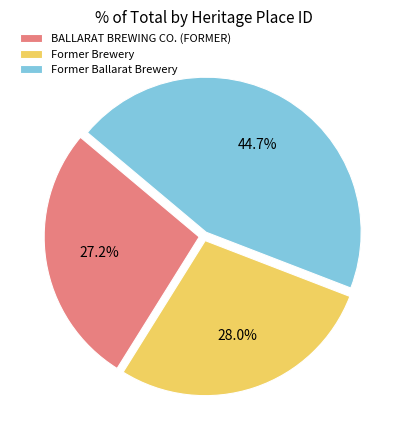

The Former Ballarat Brewery slice represents 45% of the pie. True or false?

True